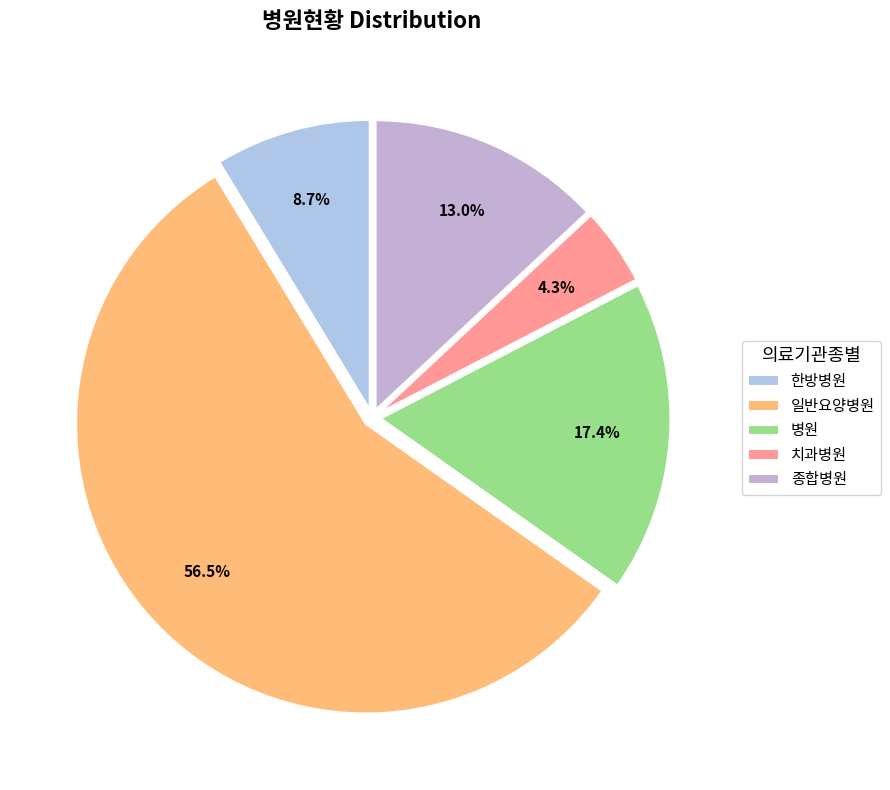

Is 일반요양병원 the majority of the pie?

Yes